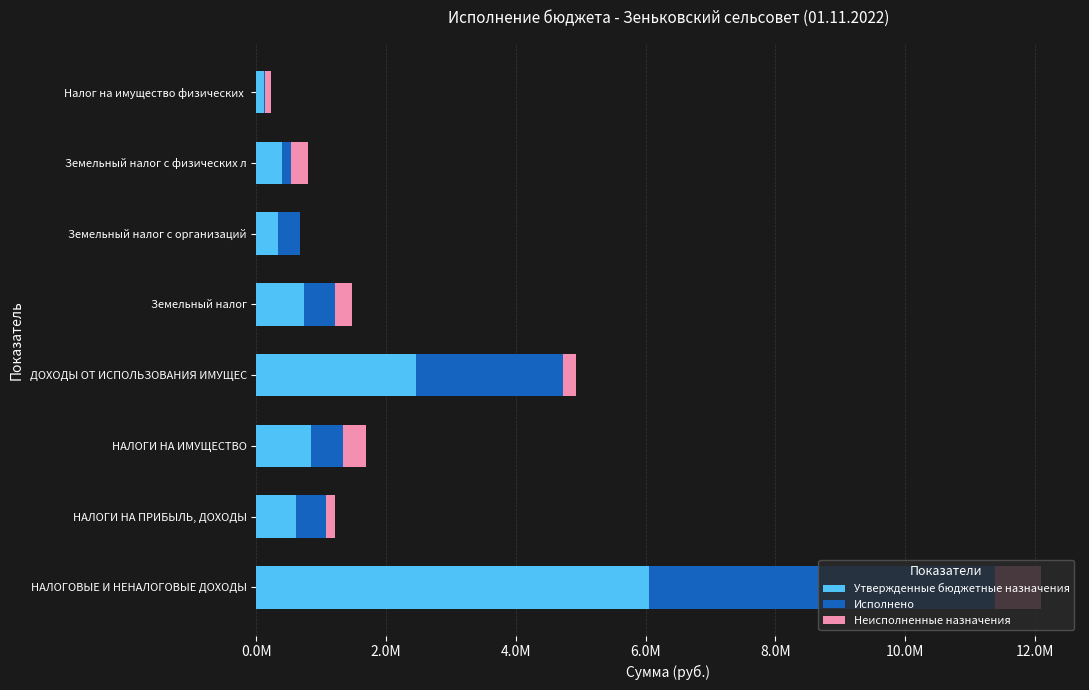

Reading left to right, transcribe all the data shown in this chart.

Утвержденные бюджетные назначения: 6045207.2	609510.7	848000.0	2464796.5	738000.0	339252.6	398747.4	110000.0
Исполнено: 5346739.9	469588.5	485634.9	2268616.6	466991.5	339252.6	127738.9	18643.5
Неисполненные назначения: 698467.3	139922.3	362365.1	196179.9	271008.6	0.0	271008.6	91356.5